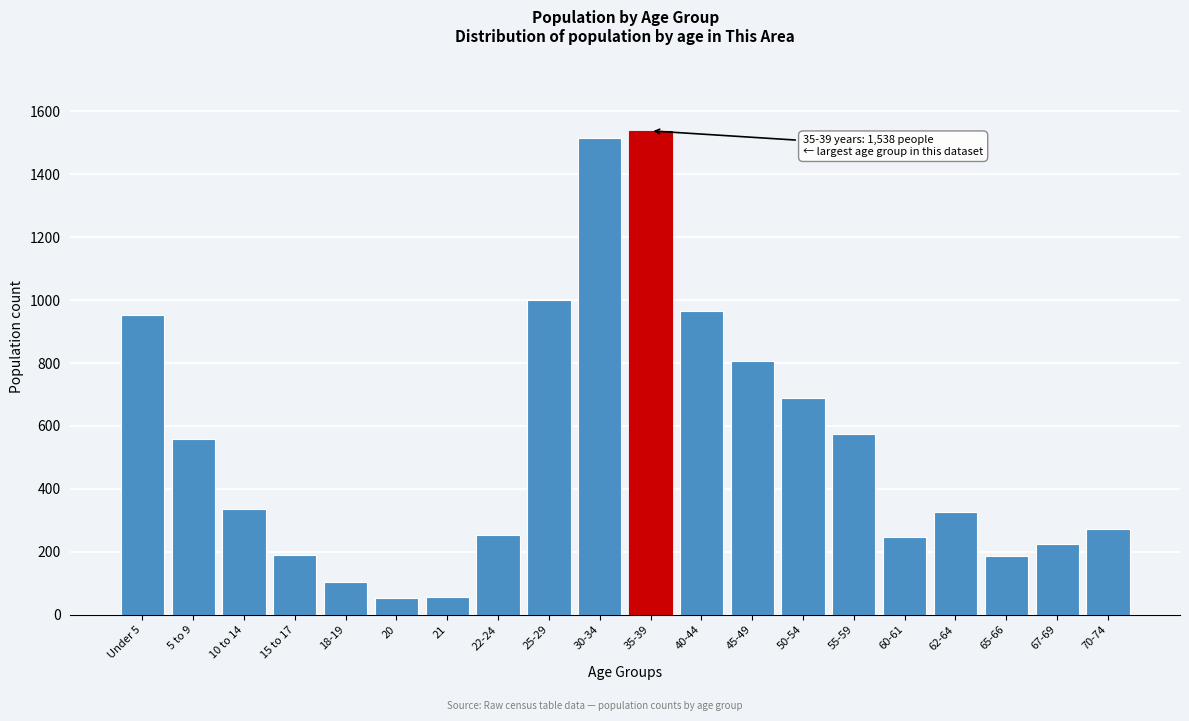

The value at 62-64 is 326. True or false?

True